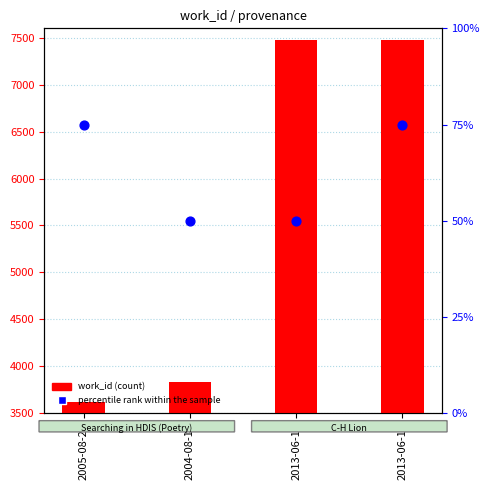

Which series has the widest spread of Y values?

work_id (count)